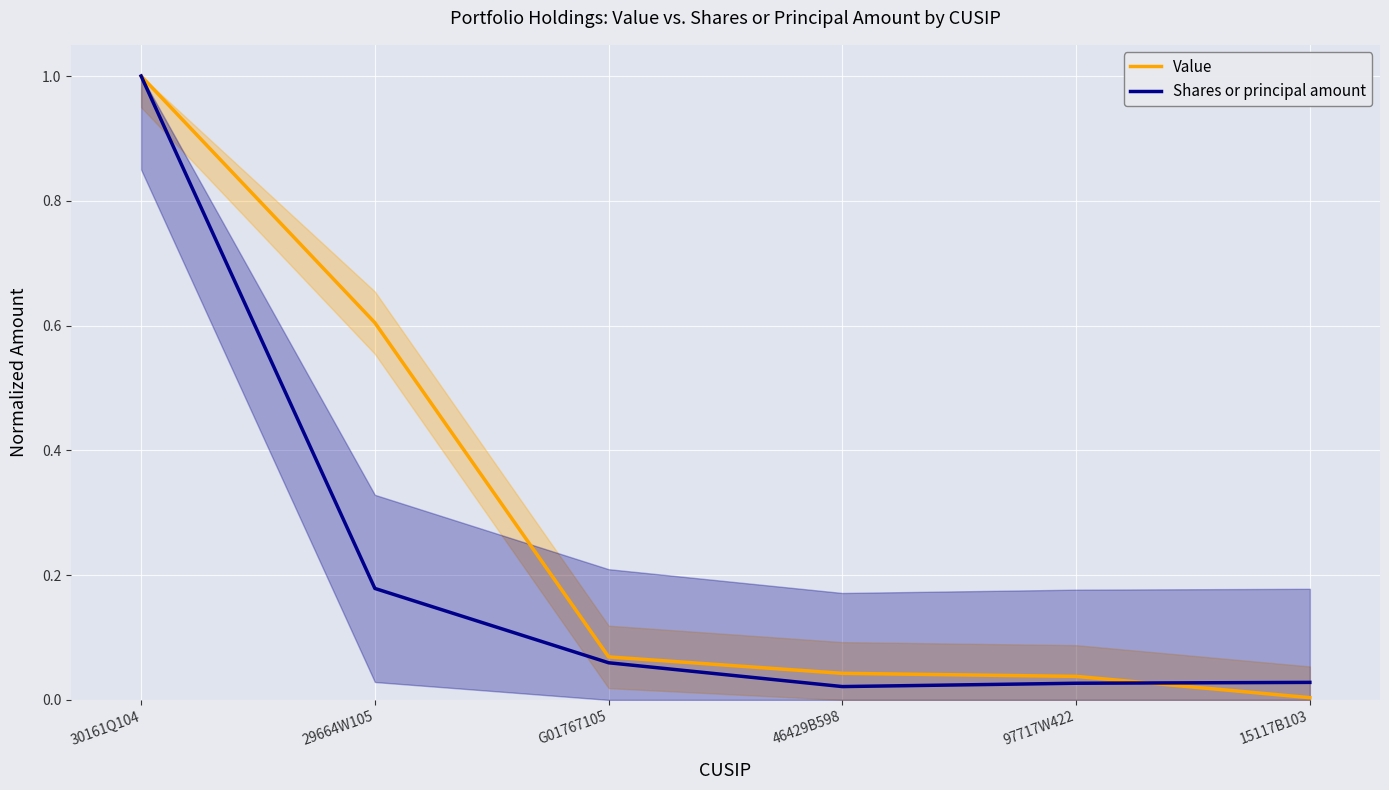

Reading left to right, extract all data points from this chart.

Value: 1.0	0.6	0.1	0.0	0.0	0.0
Shares or principal amount: 1.0	0.2	0.1	0.0	0.0	0.0